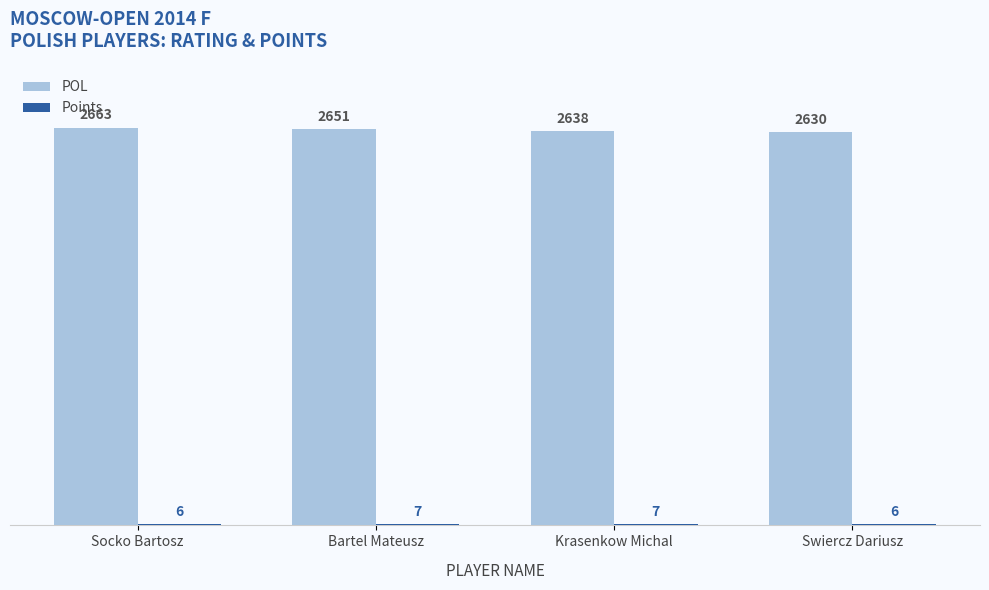

What is the highest value of the POL series?

2663